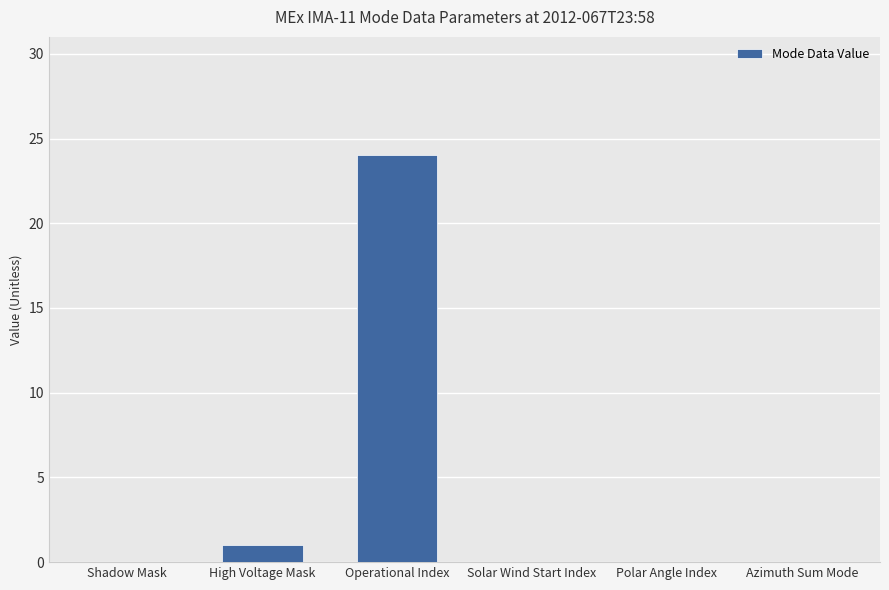

Reading right to left, what are all the values shown in this chart?

0	0	0	24	1	0